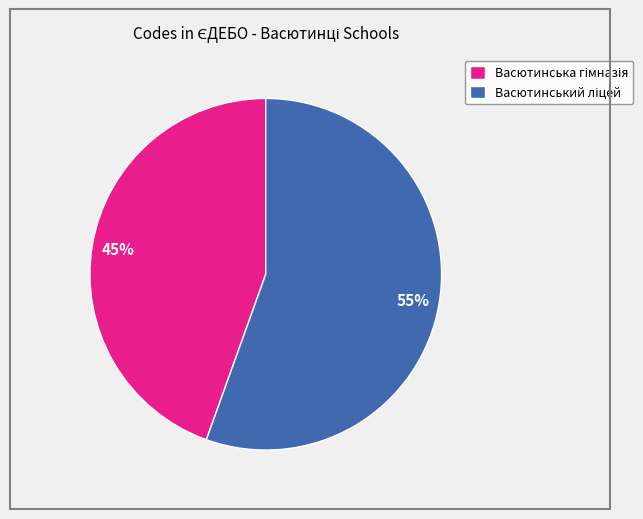

To the nearest percent, what is the average slice percentage?

50%